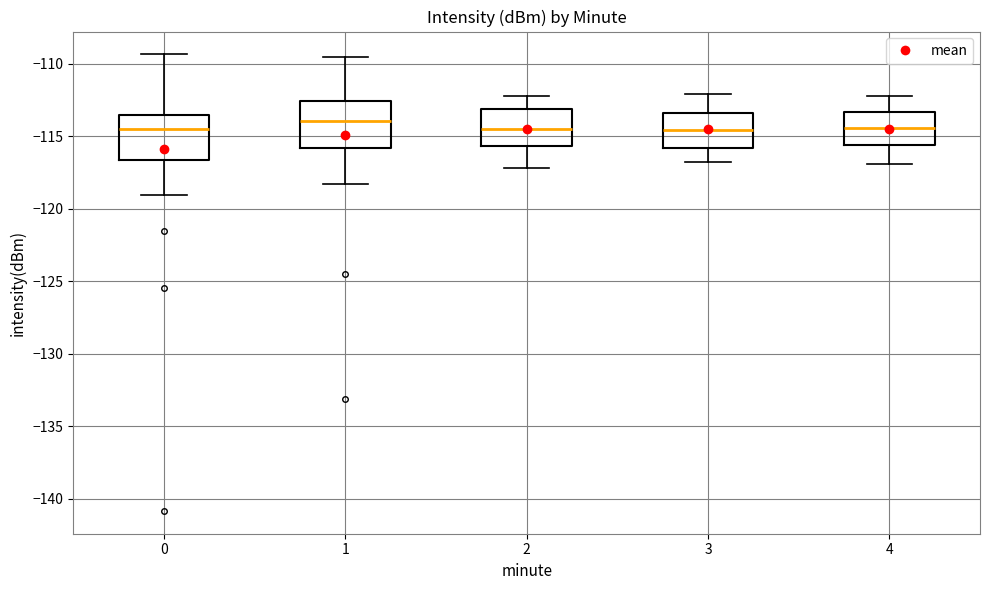

Where does the lower whisker of the box at x = 4 end on the y-axis? The values are not printed on the chart, so give them approximately, as read against the axis.

-117.0